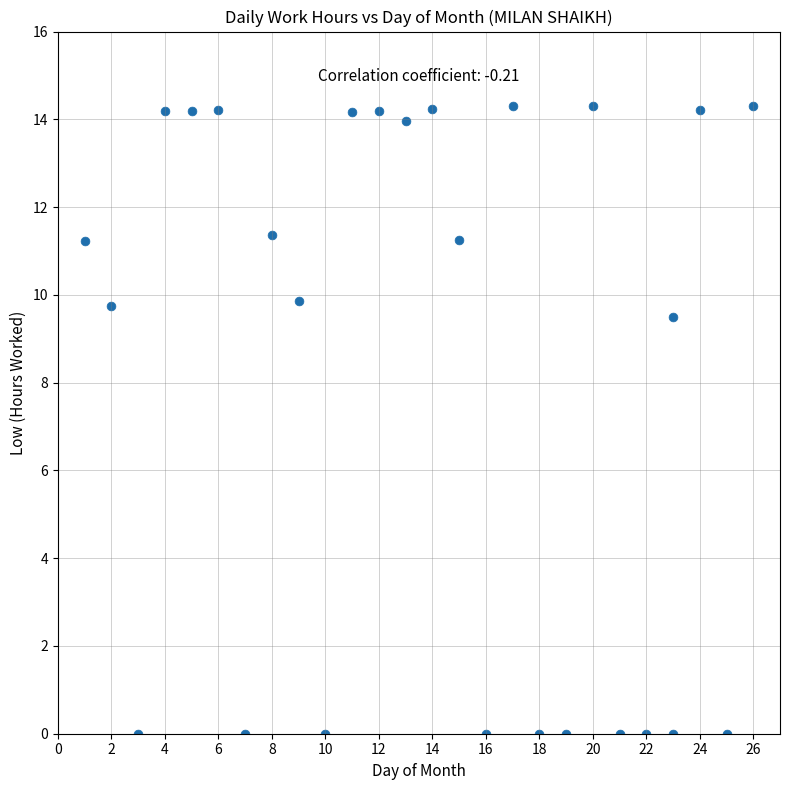

What is the range of X values (max minus min)?

25.0